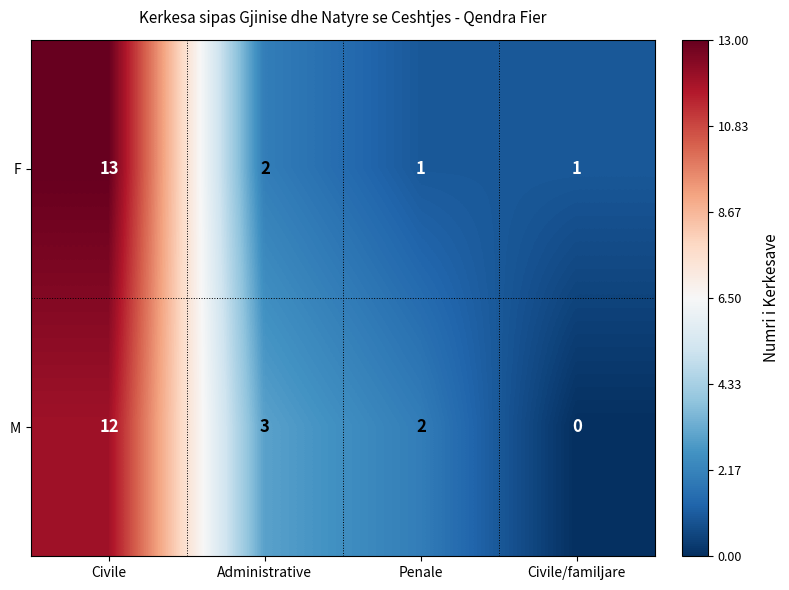

The value of M at Civile is 12. True or false?

True